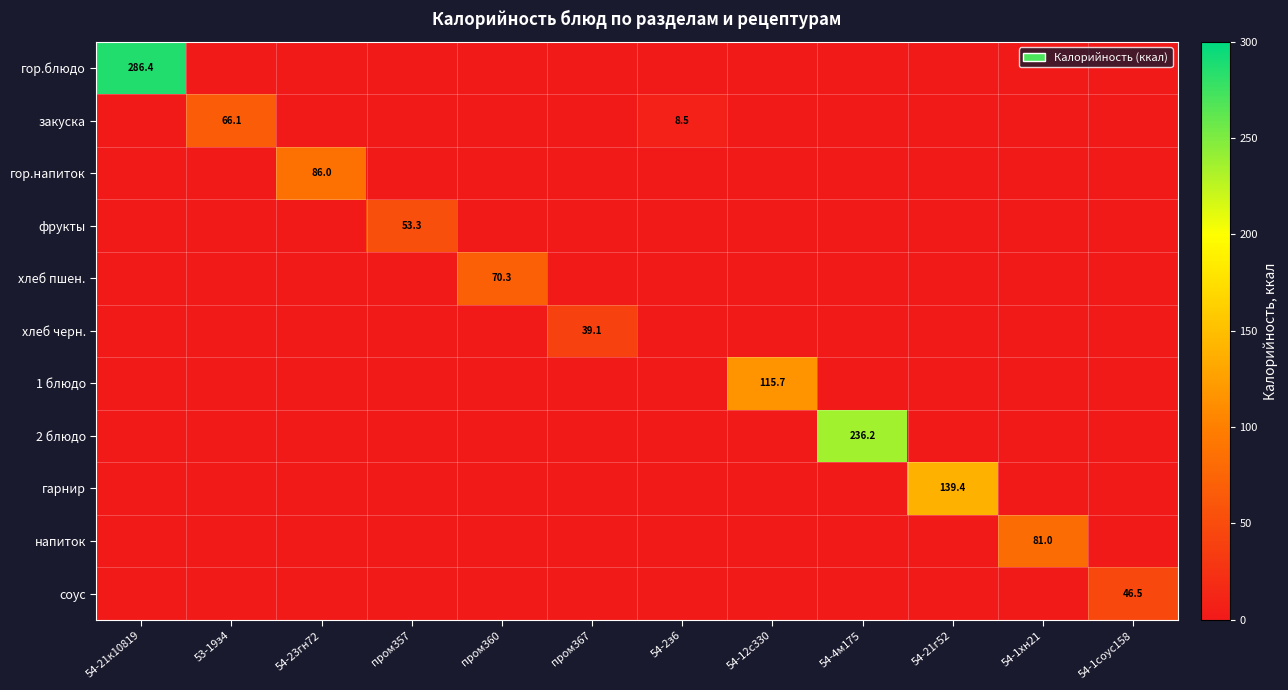

What is the sum of all гор.напиток values?

86.0